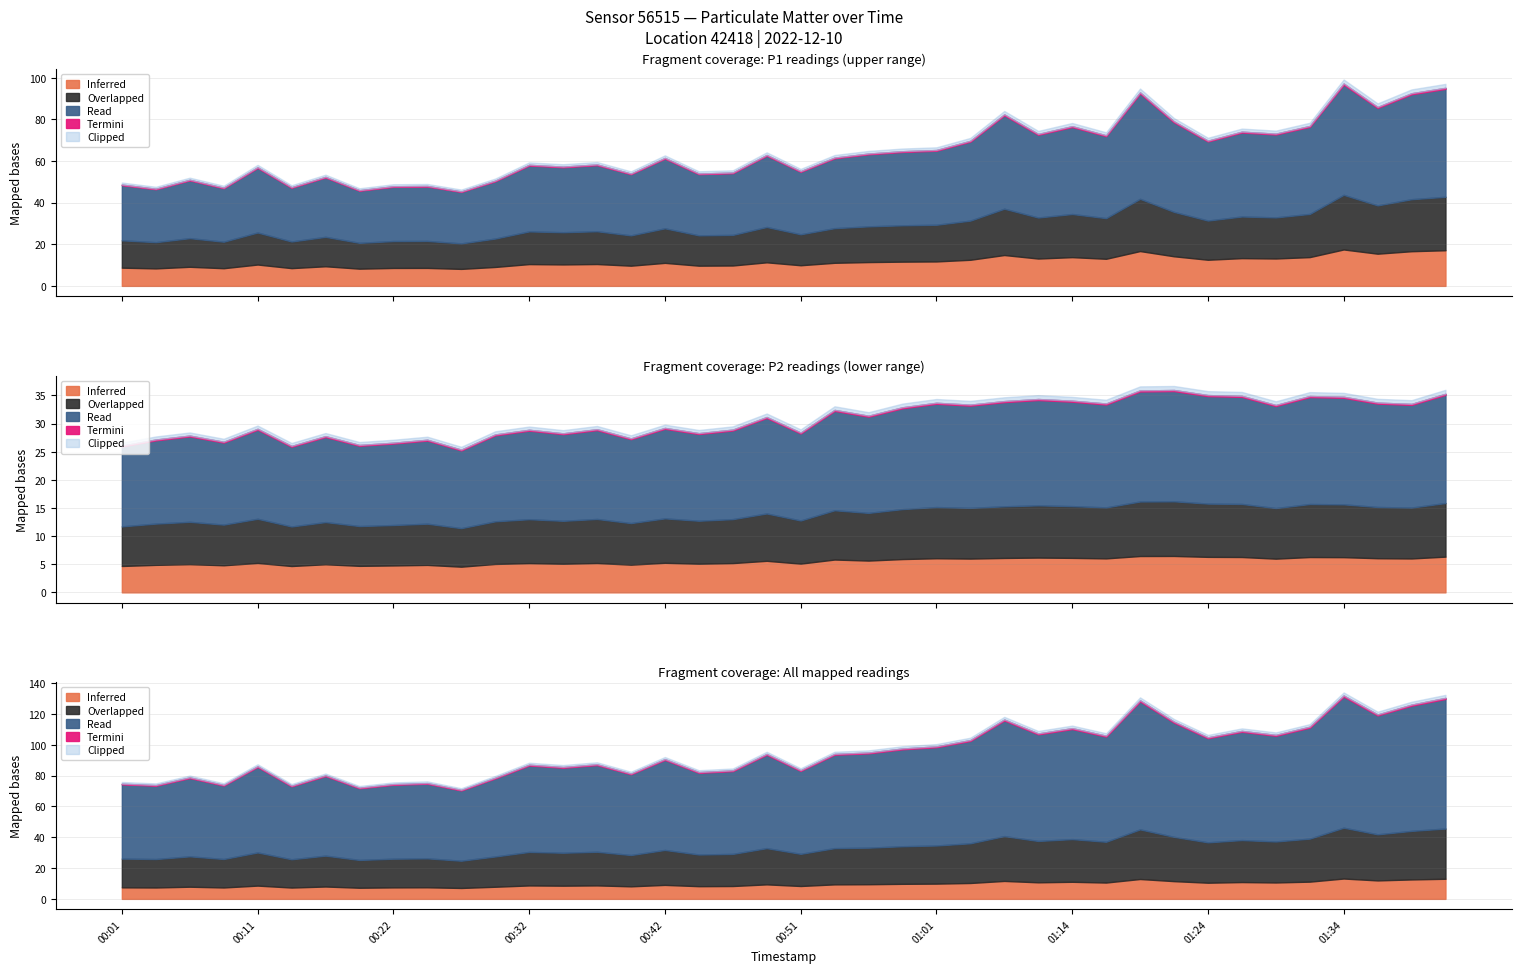

Rank the categories by P1 value from lowest to highest.

00:27, 00:19, 00:04, 00:09, 00:14, 00:22, 00:24, 00:01, 00:29, 00:06, 00:17, 00:39, 00:44, 00:46, 00:51, 00:11, 00:34, 00:32, 00:37, 00:42, 00:54, 00:49, 00:57, 00:59, 01:01, 01:06, 01:24, 01:16, 01:11, 01:29, 01:26, 01:14, 01:31, 01:21, 01:09, 01:36, 01:39, 01:19, 01:41, 01:34